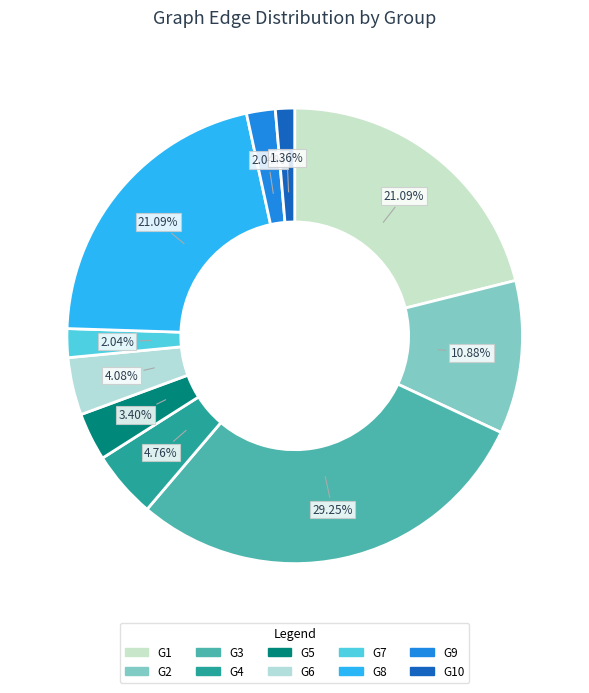

How many segments does this pie chart have?

10